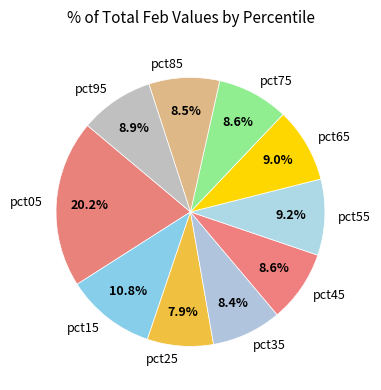

What percentage is the pct95 slice, to the nearest percent?

9%